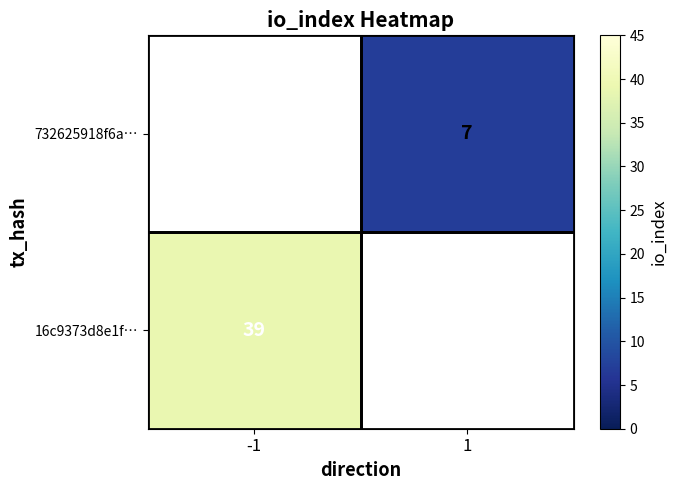

Is it true that 16c9373d8e1f… equals 39 at -1?

True